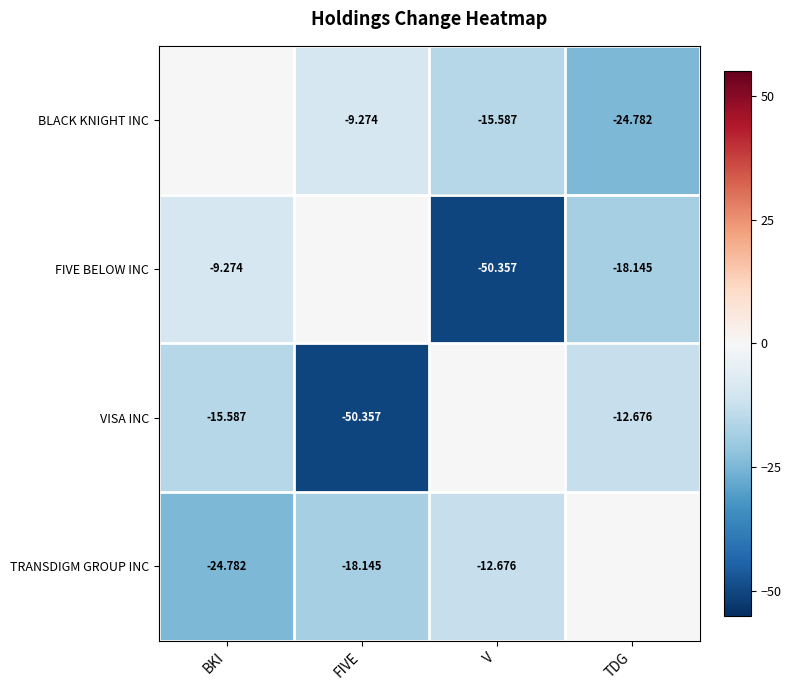

Is it true that TRANSDIGM GROUP INC equals -5.1 at V?

False